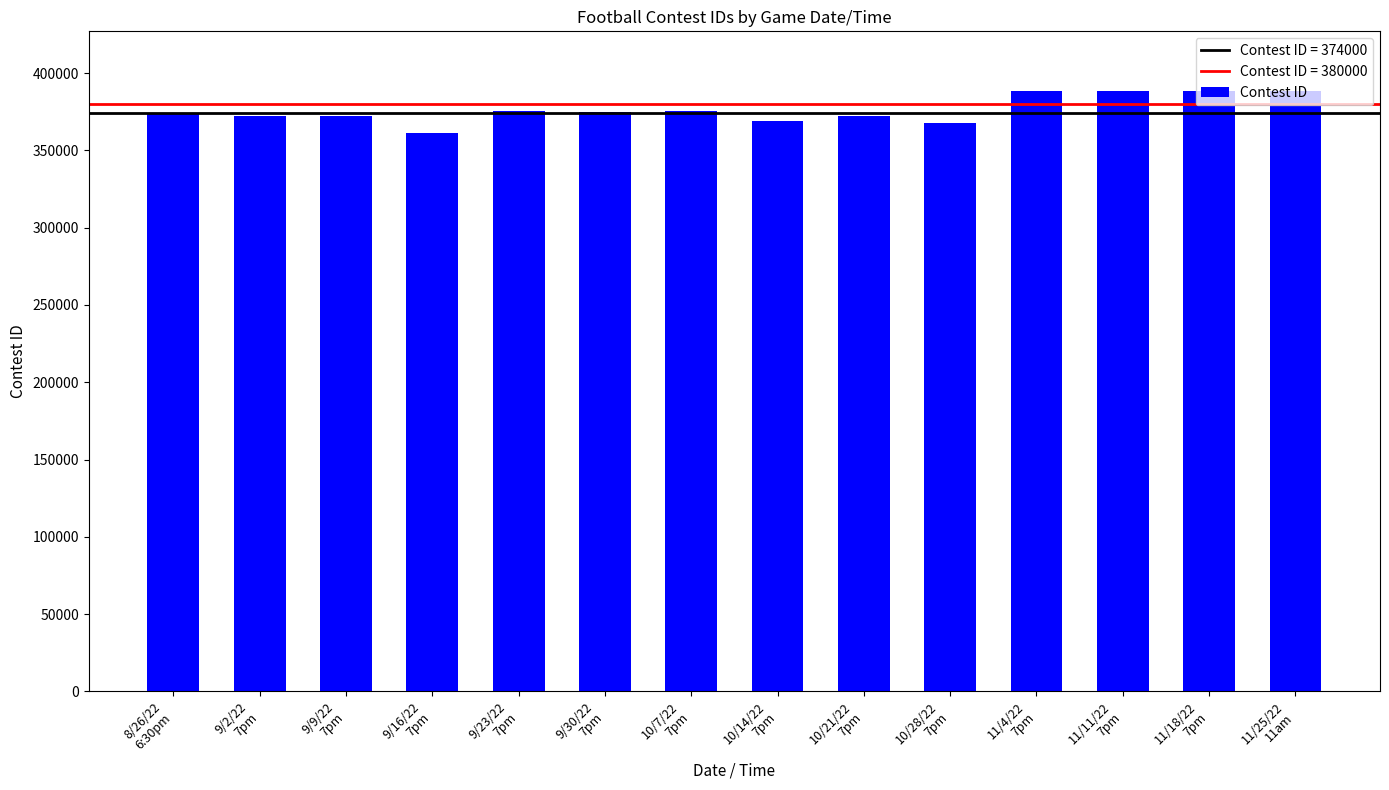

Are the bars horizontal?

No